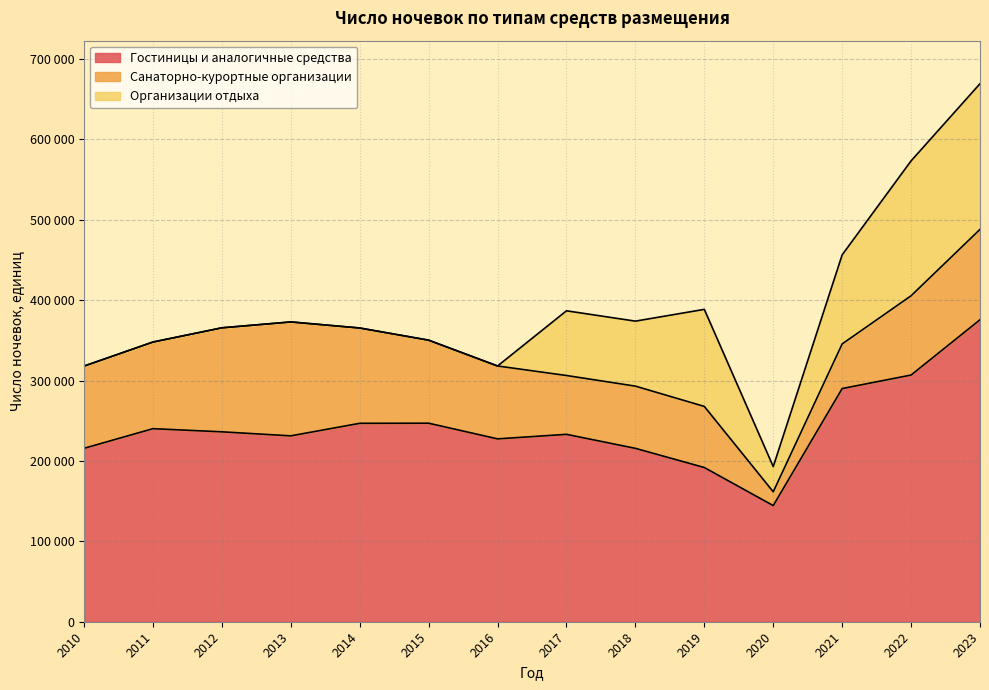

What is the difference between the highest and lowest values at 2017?

159919